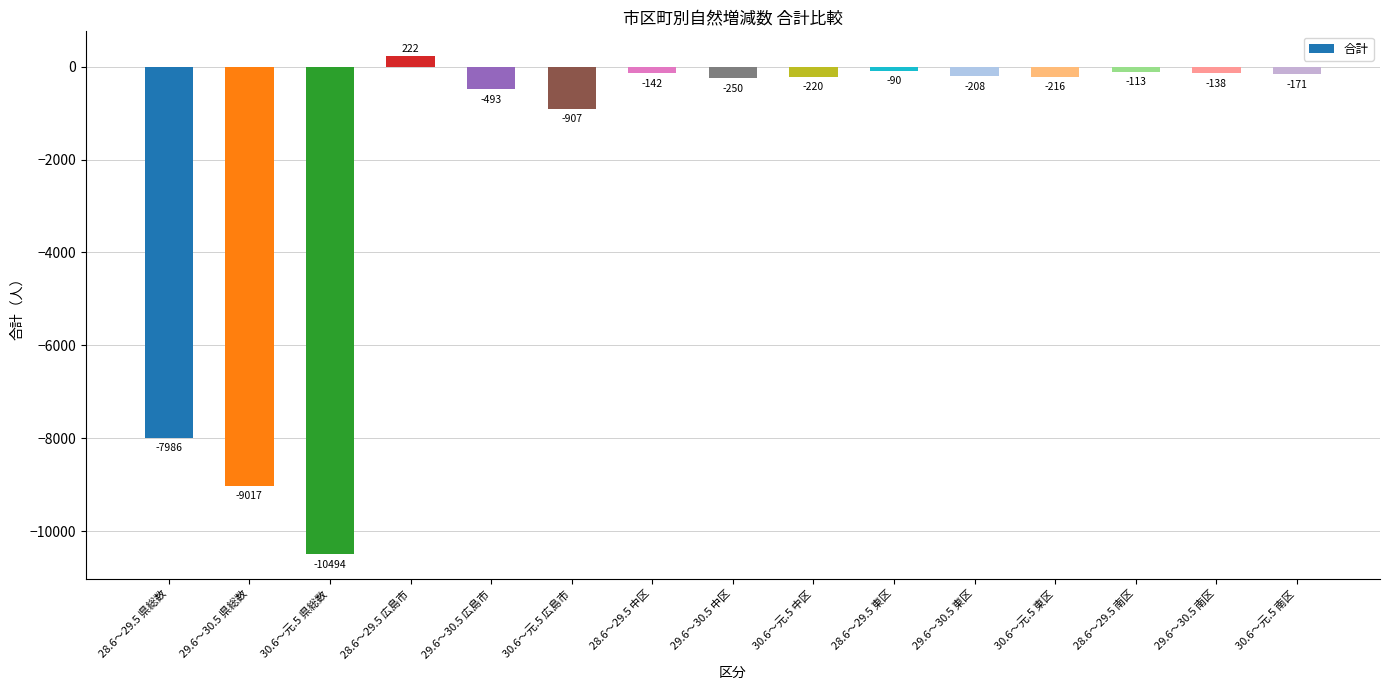

What is the average value?

-2015